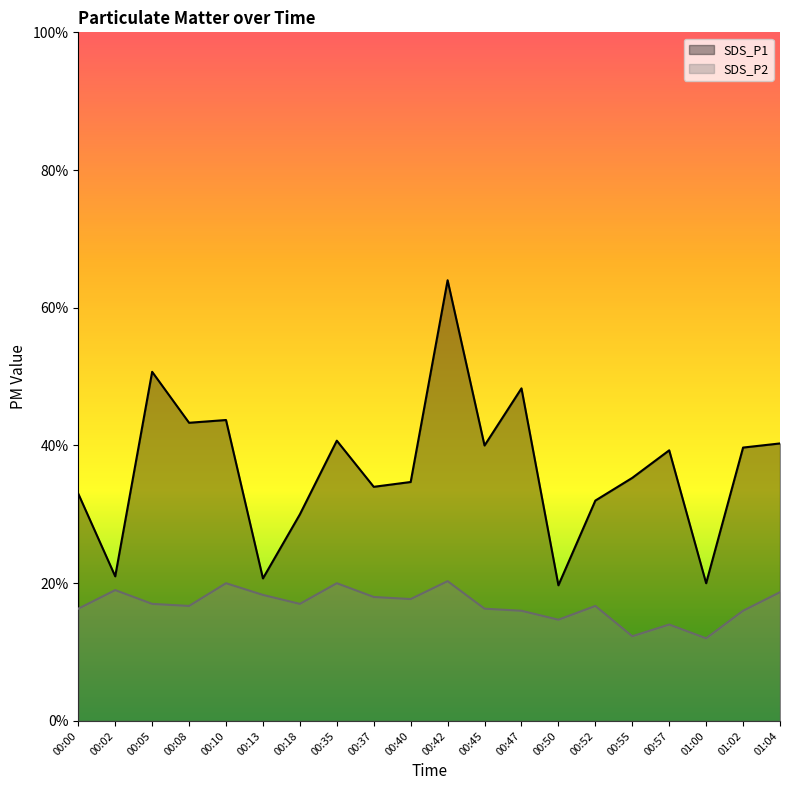

Reading left to right, what are all the values shown in this chart?

SDS_P1: 3.3	2.1	5.1	4.3	4.4	2.1	3.0	4.1	3.4	3.5	6.4	4.0	4.8	2.0	3.2	3.5	3.9	2.0	4.0	4.0
SDS_P2: 1.6	1.9	1.7	1.7	2.0	1.8	1.7	2.0	1.8	1.8	2.0	1.6	1.6	1.5	1.7	1.2	1.4	1.2	1.6	1.9